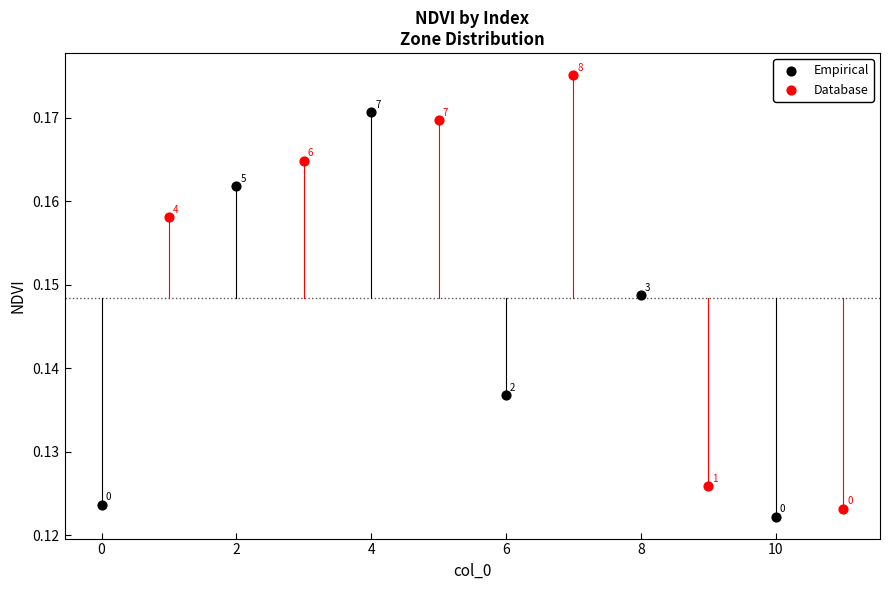

Which series reaches the minimum Y coordinate?

Empirical